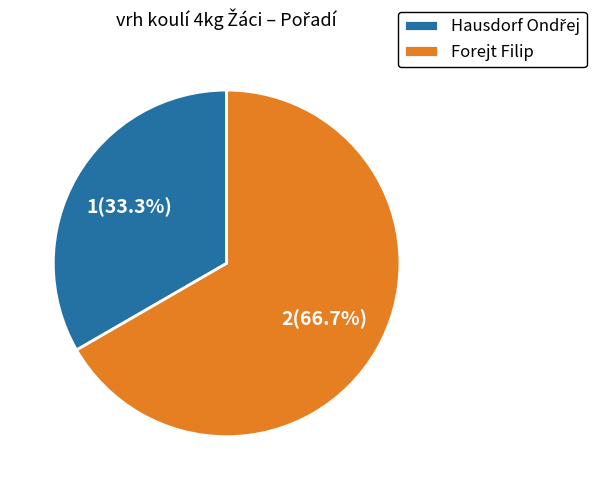

Which slice represents more than half of the pie?

Forejt Filip